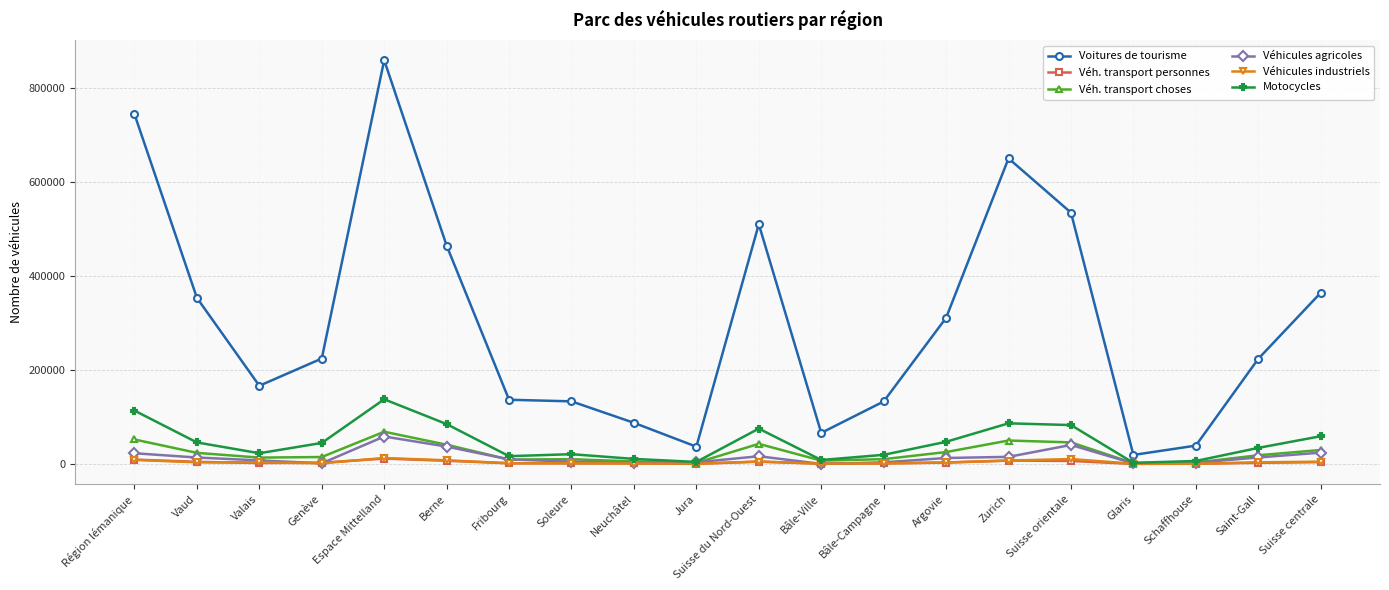

Which series has the widest spread of values?

Voitures de tourisme